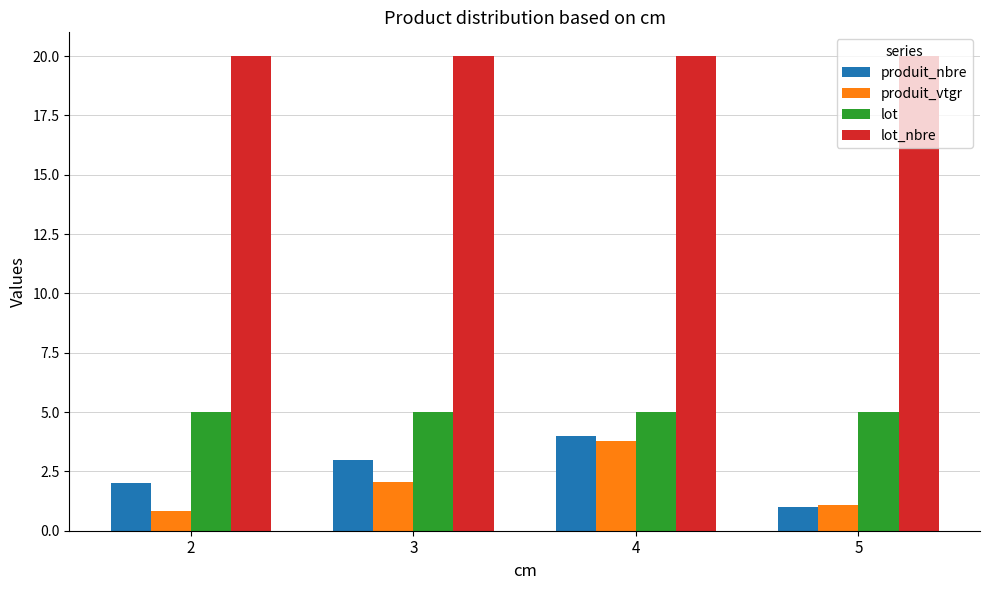

Between 3 and 4, which series saw the biggest shift?

produit_vtgr